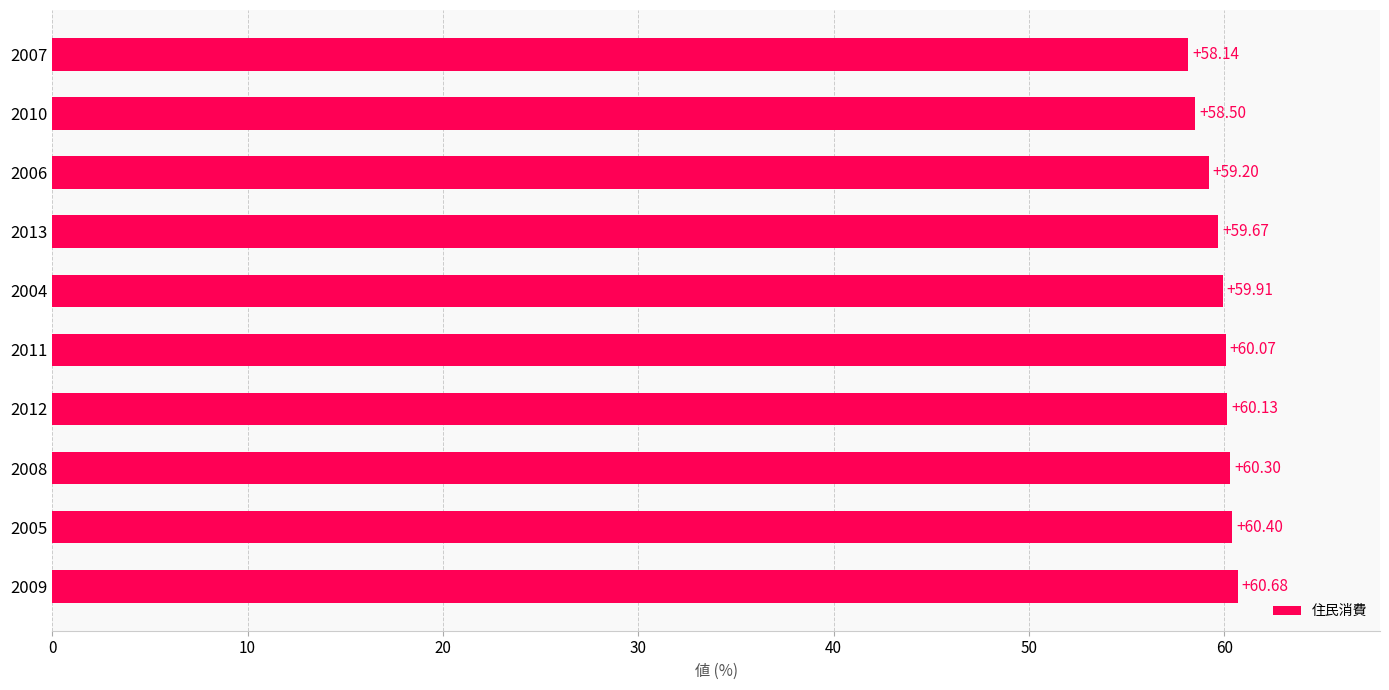

What is the average value?

59.7